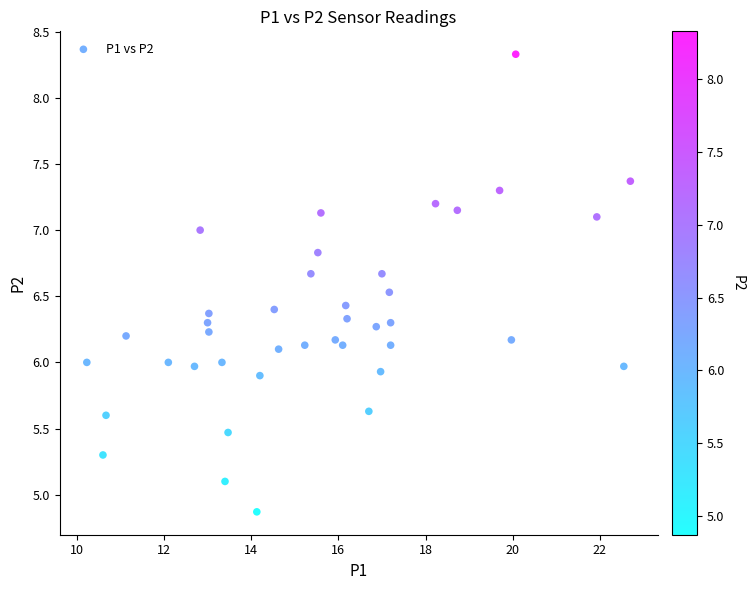

What is the range of X values (max minus min)?

12.5